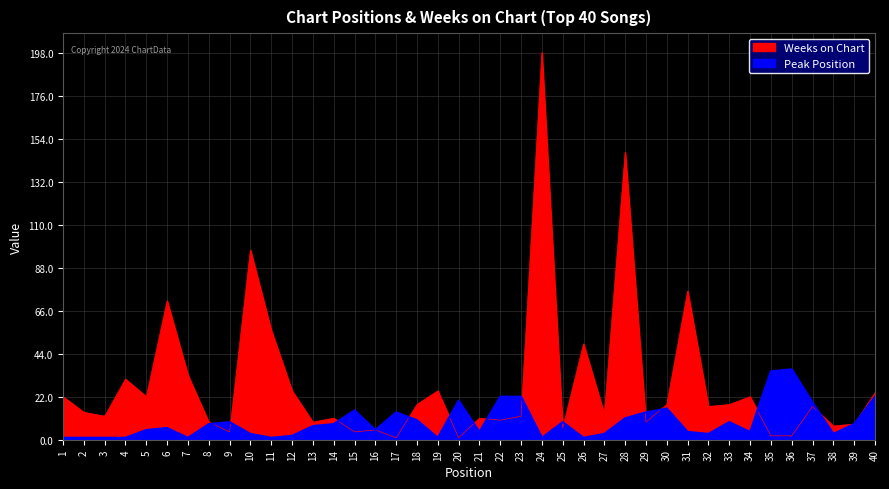

True or false: Weeks on Chart and Peak Position cross at least once.

True